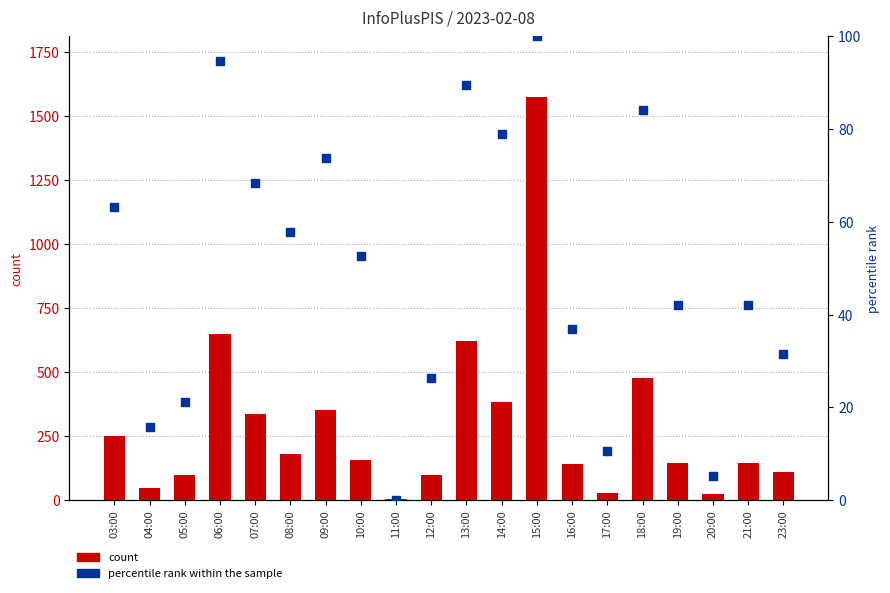

Which series reaches the minimum Y coordinate?

percentile rank within the sample